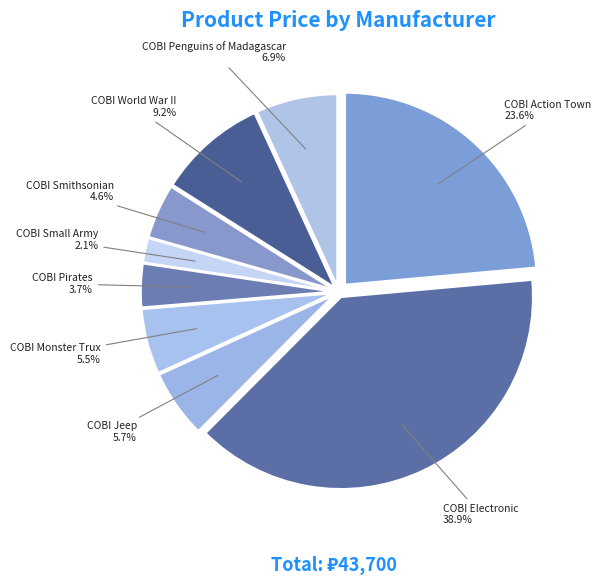

Count the number of slices in the pie.

9